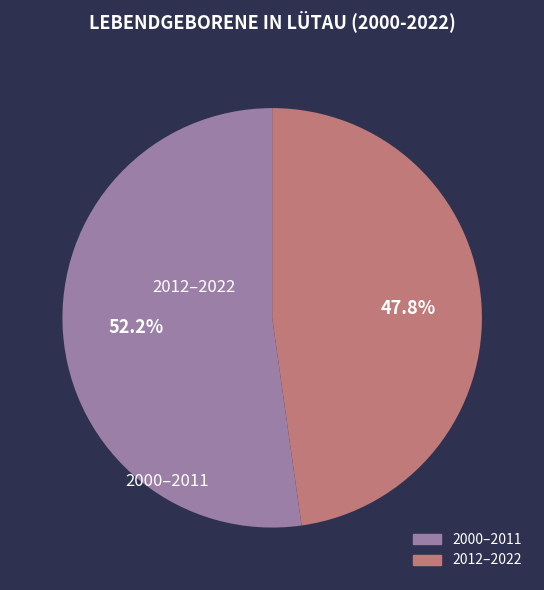

Does any single category account for the majority?

Yes